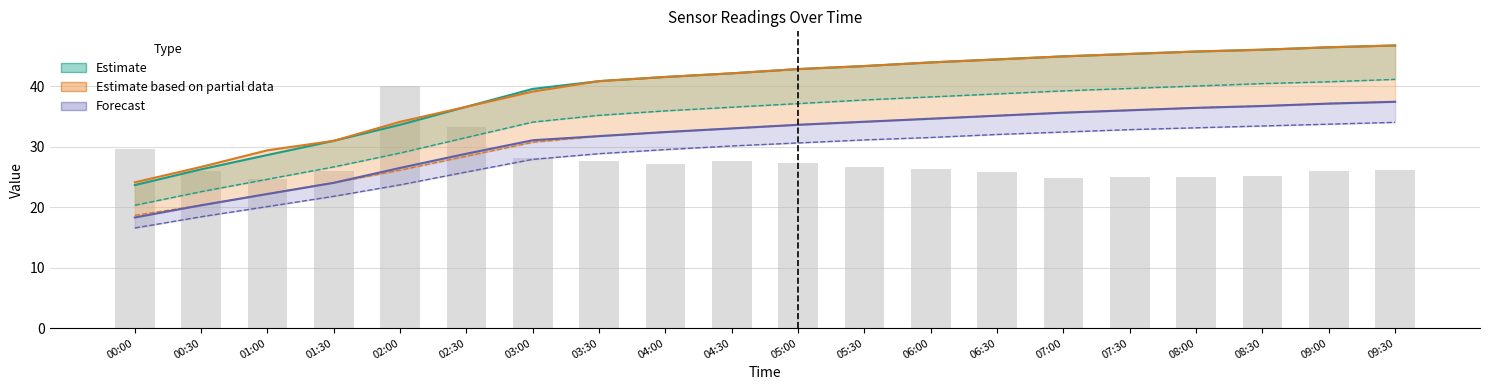

Is it true that the value at 08:00 is 13.1?

False